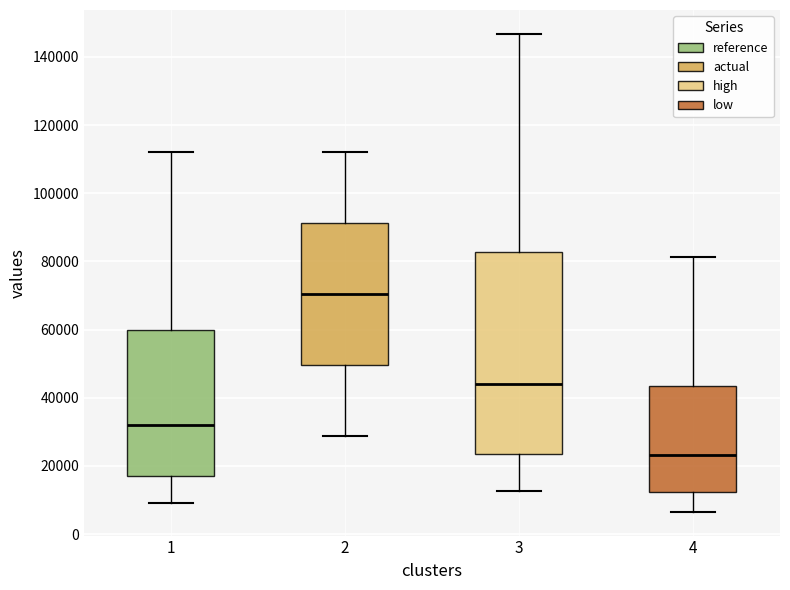

Which box has the lowest median line?

4